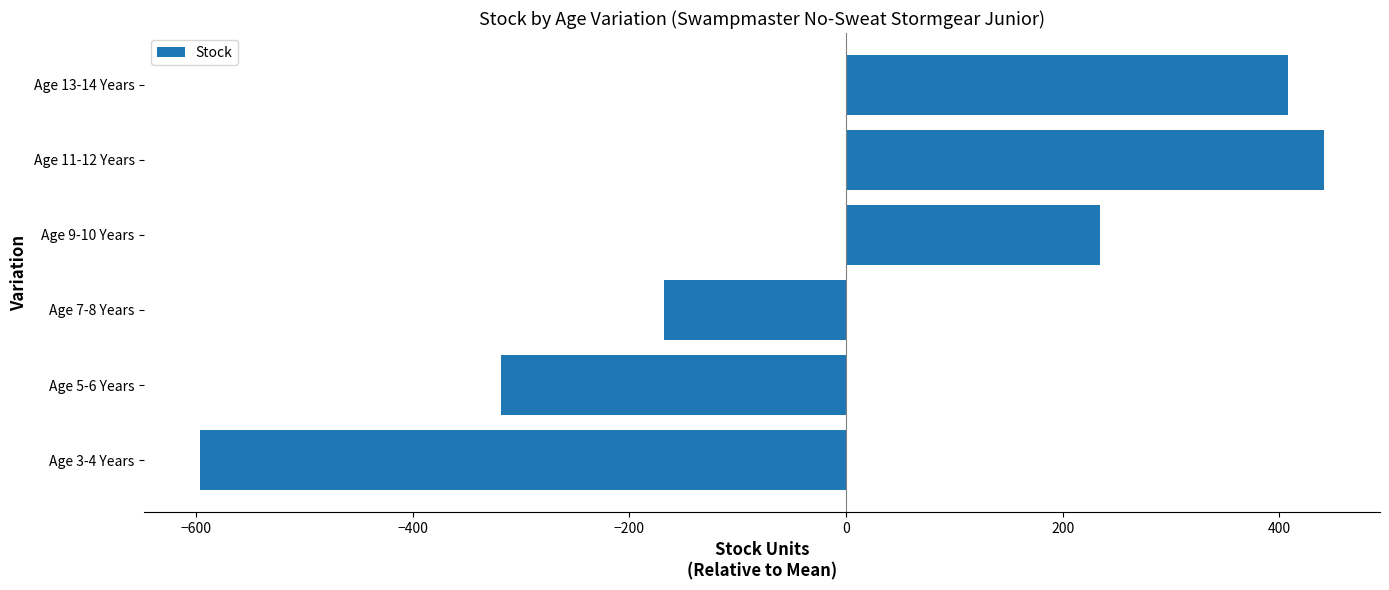

What is the change in value from Age 9-10 Years to Age 13-14 Years?

+174